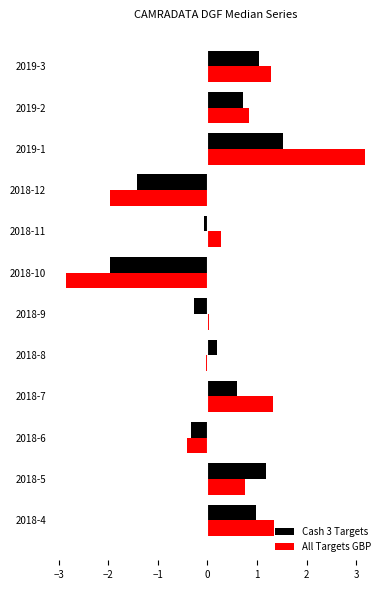

What is the total value across all series at 2018-10?

-4.8